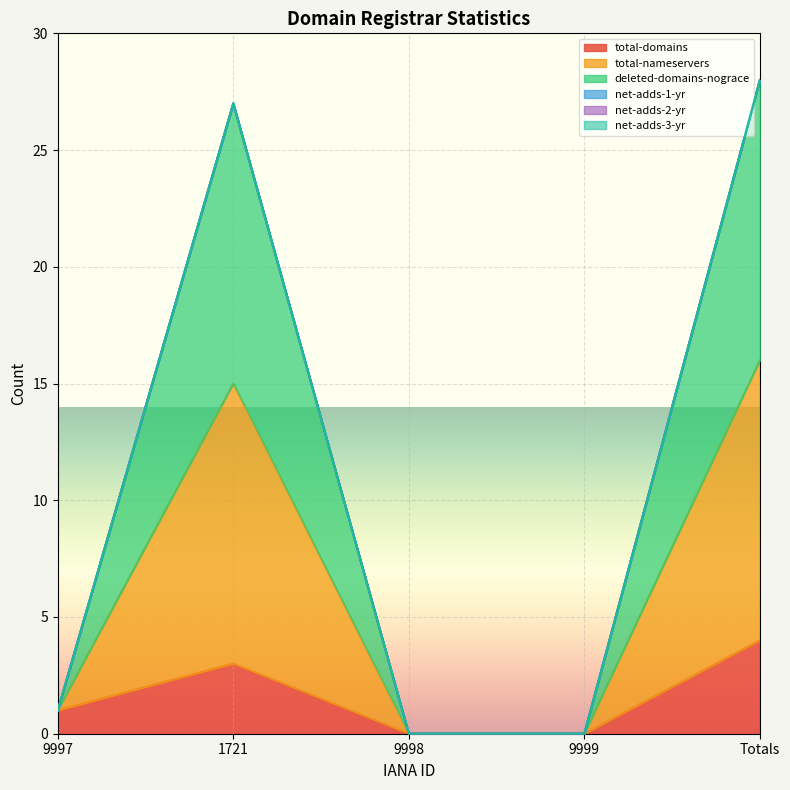

How many lines are shown in the chart?

6